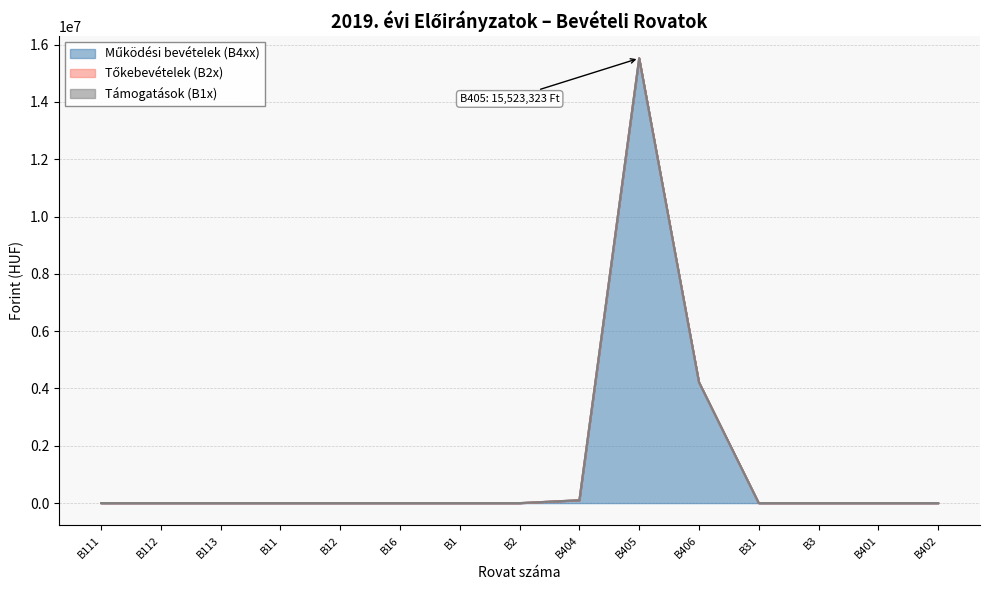

Does the chart display data point markers on the line(s)?

No